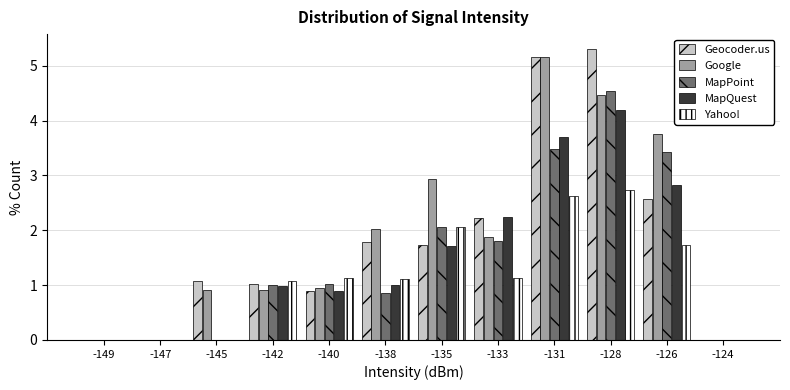

At which category is the sum across all series the highest?

-128